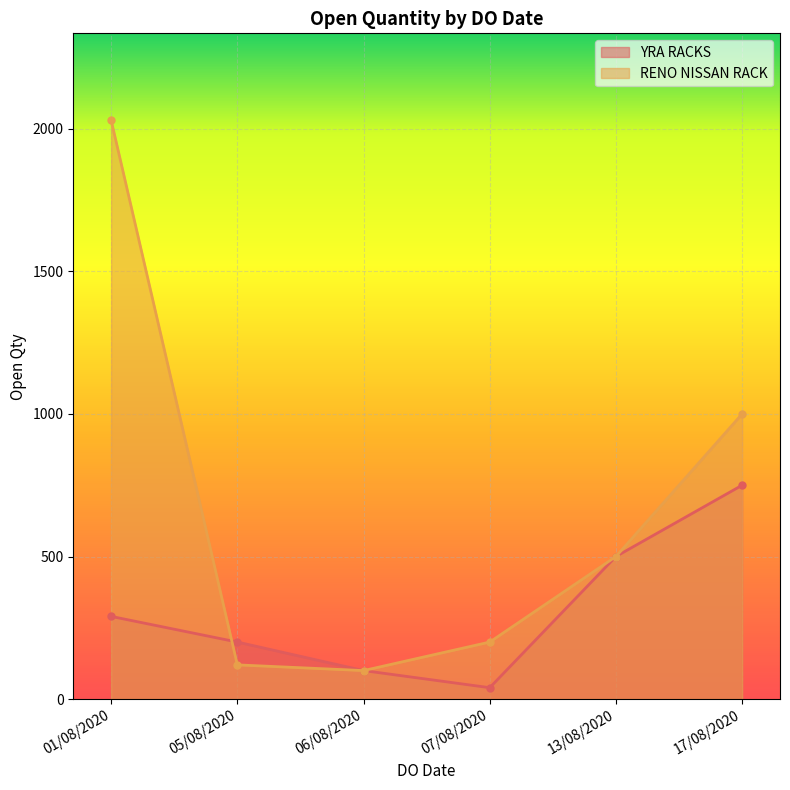

What value does the RENO NISSAN RACK series have at 05/08/2020?

120